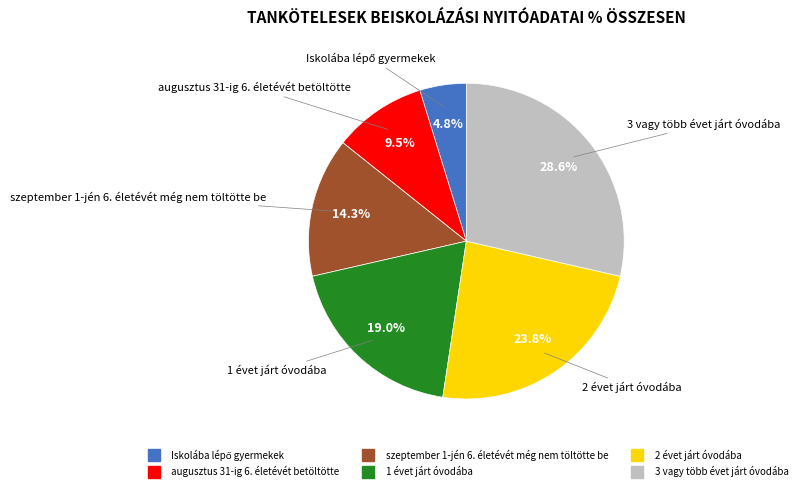

Does any single category account for the majority?

No